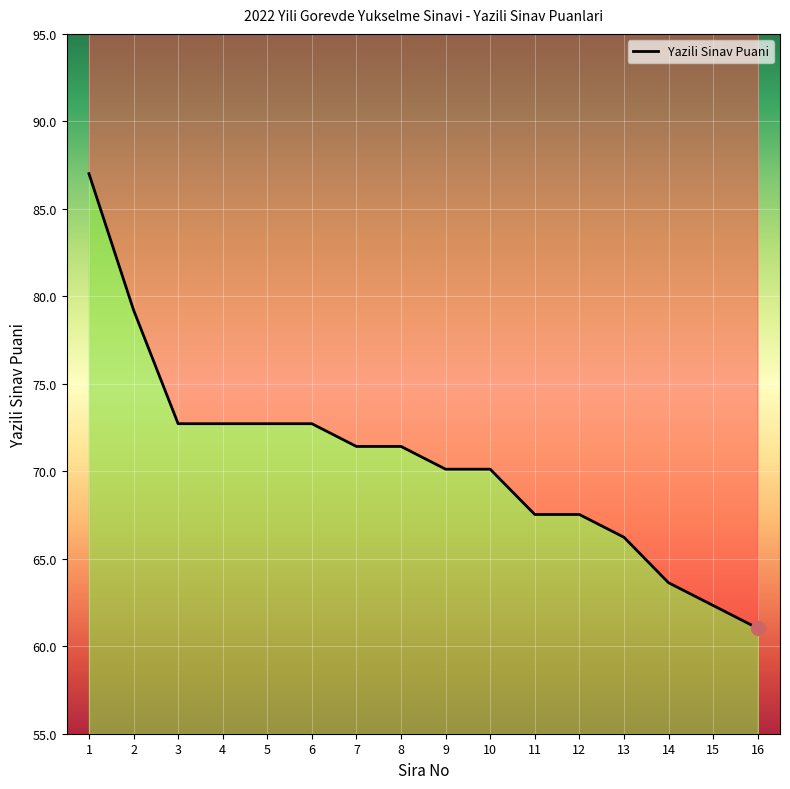

Which has a higher value, 16 or 12?

12